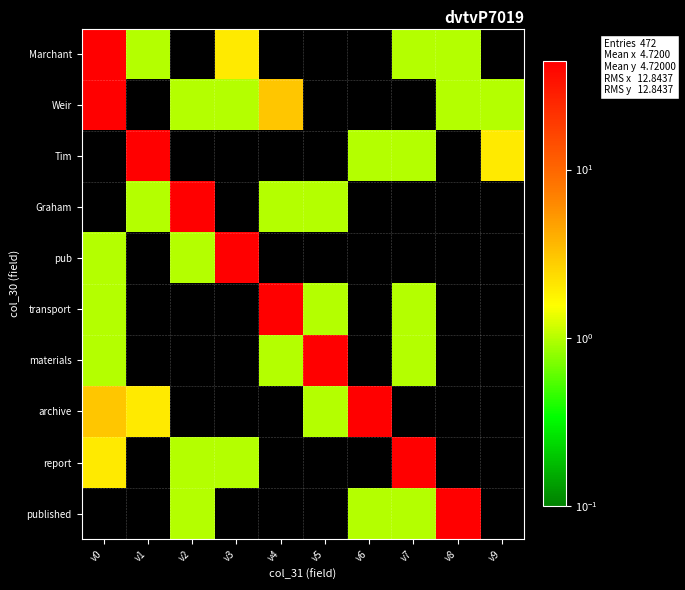

At v3, list the series in order from largest to smallest.

pub, Marchant, Weir, report, Tim, Graham, transport, materials, archive, published